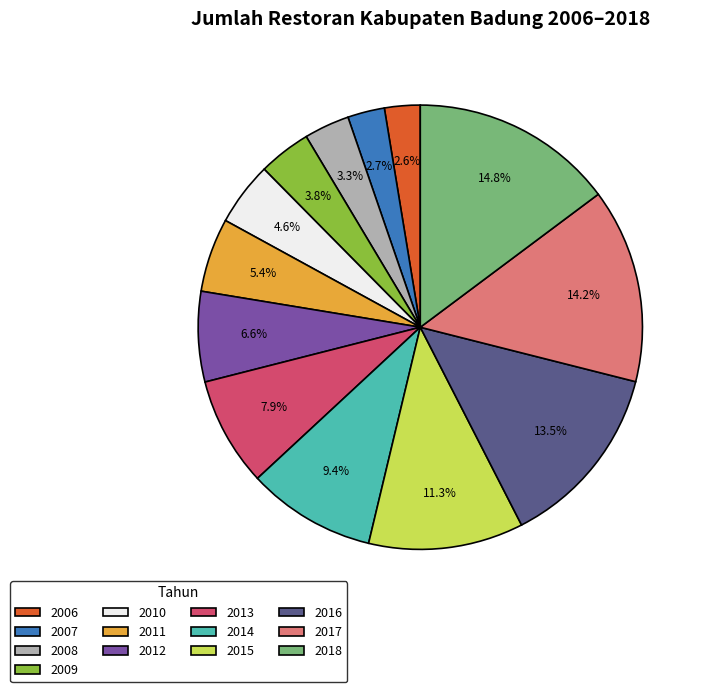

How many slices are in this pie chart?

13